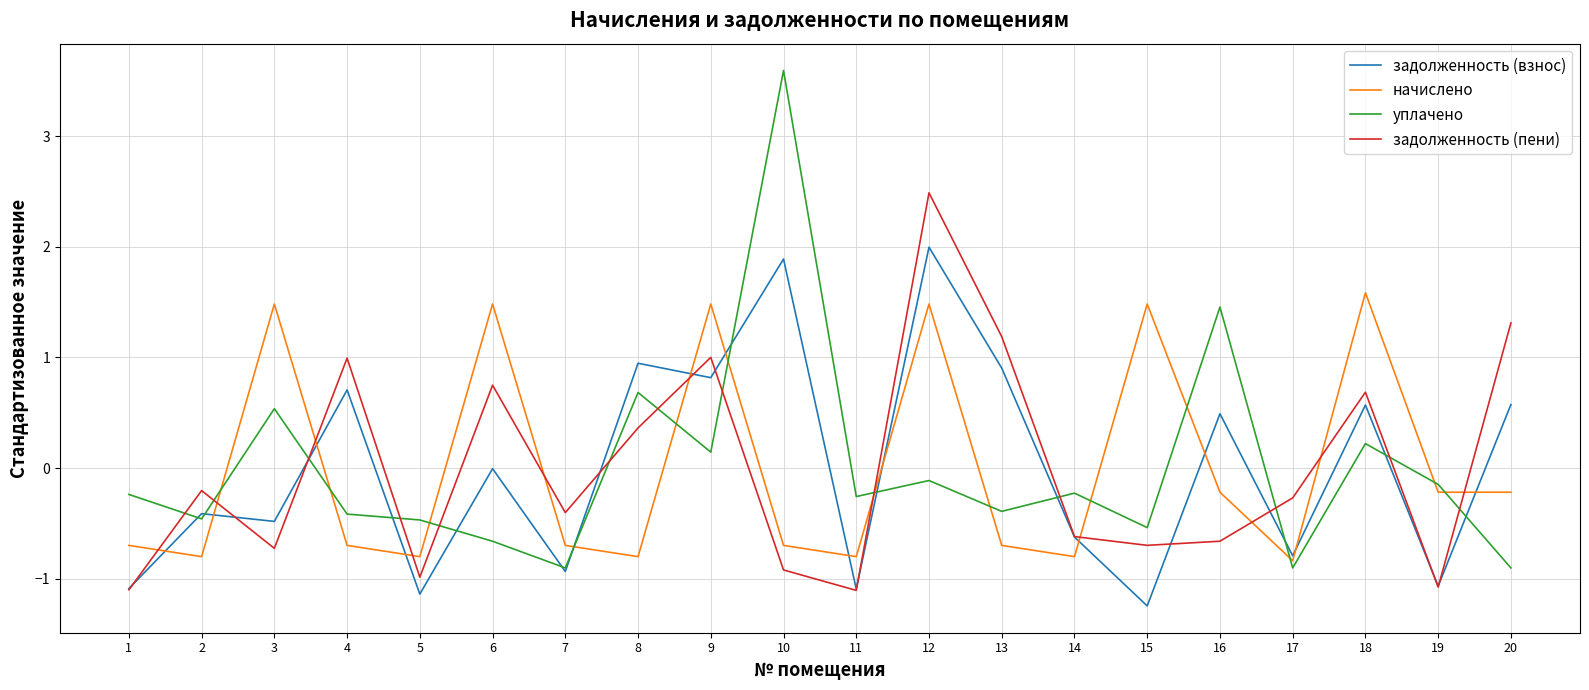

At 13, list the series in order from largest to smallest.

задолженность (пени), задолженность (взнос), уплачено, начислено